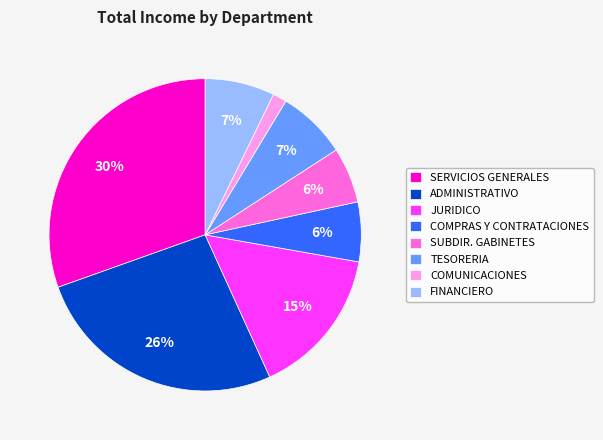

Which has a higher value, JURIDICO or FINANCIERO?

JURIDICO